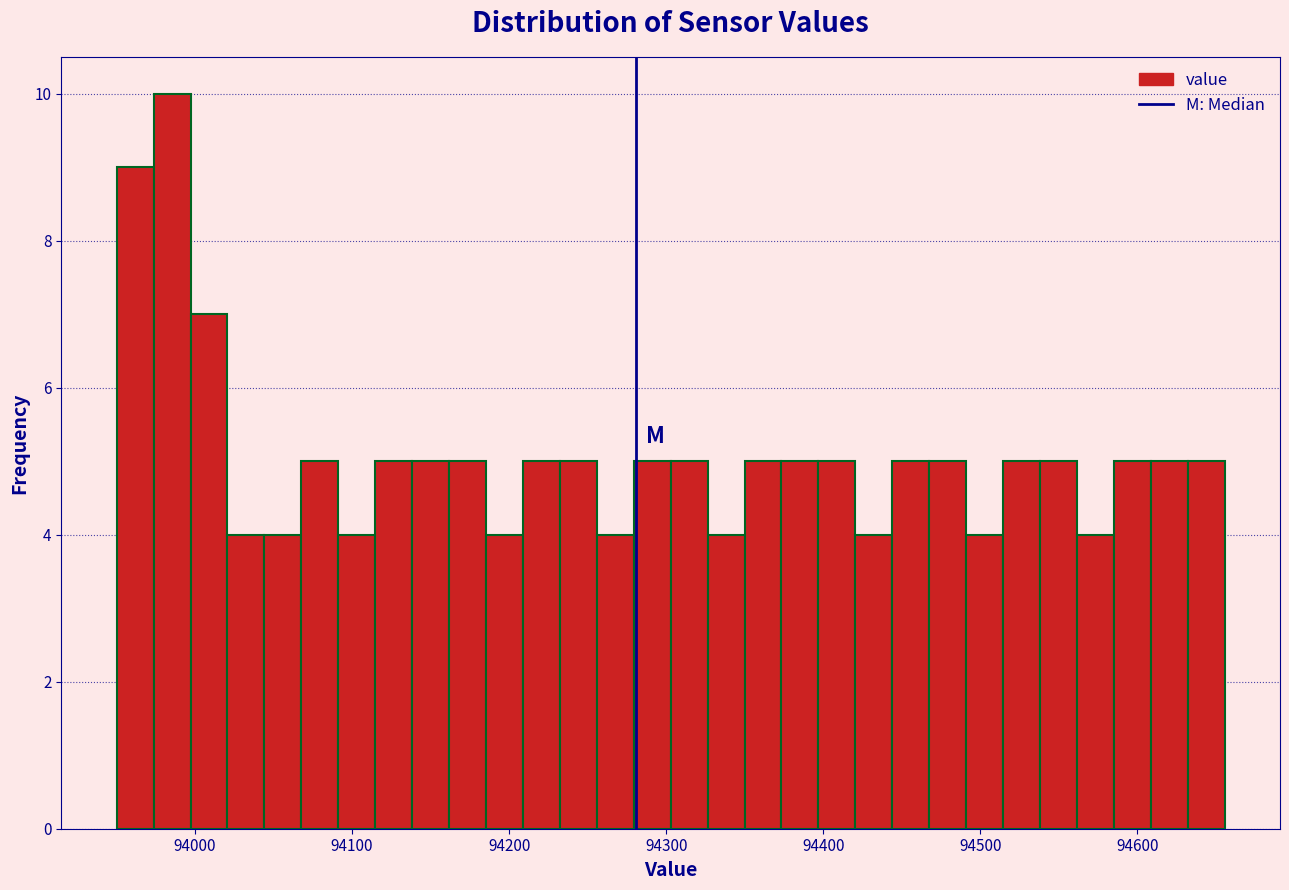

Around what value on the x-axis is the tallest bar? Give the approximate position of its centre, as read against the axis.

93990